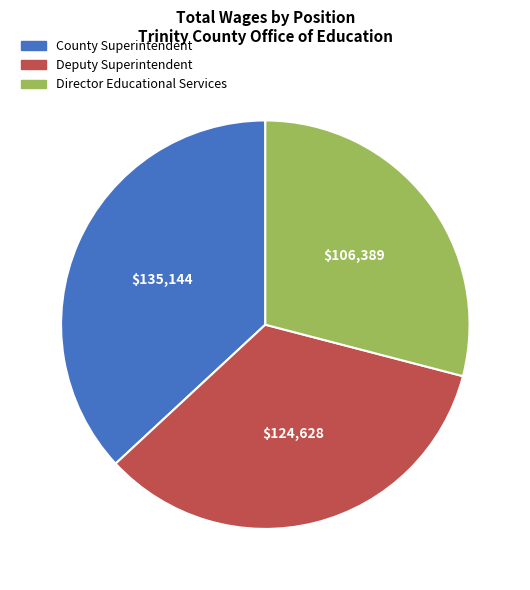

What is the smallest slice in the pie chart?

Director Educational Services